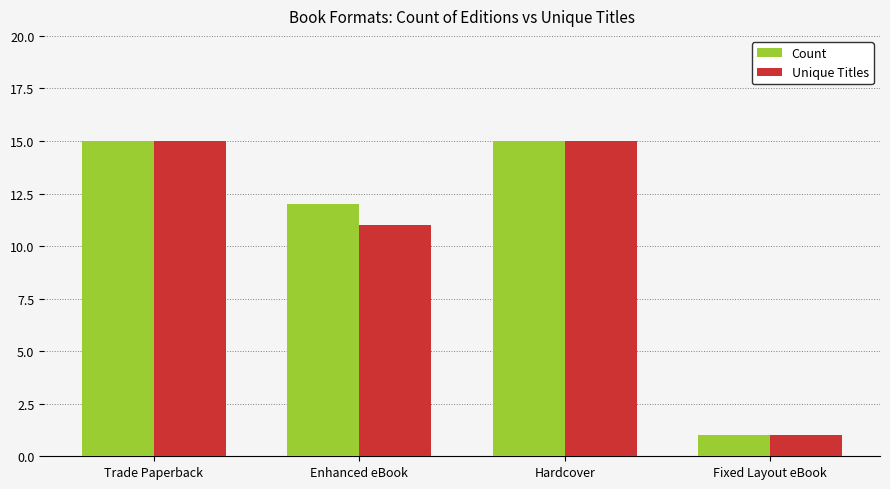

How many values in the Count series are below 15?

2